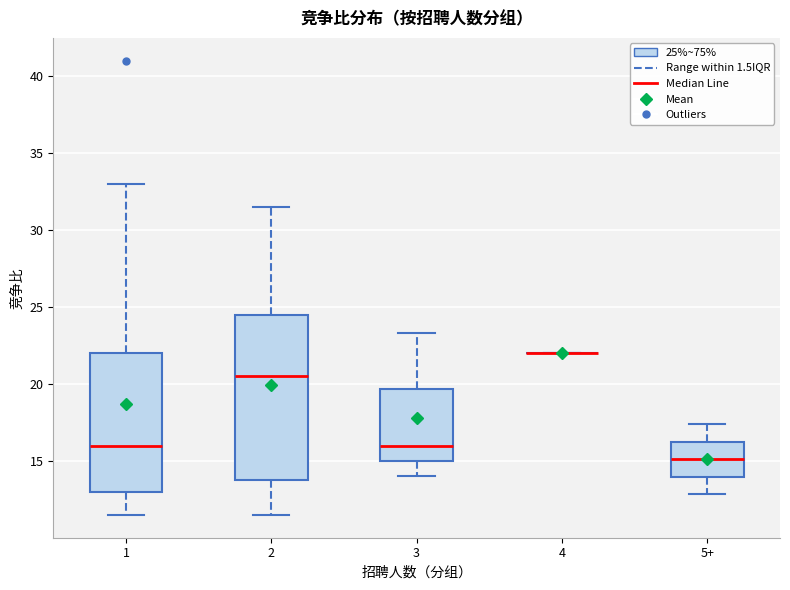

Reading left to right, read every box against the y-axis: the position of its median line, the range the box covers, and the ends of its whiskers. The values are not printed on the chart, so give them approximately, as read against the axis.

1: median 16.0, box 13.0 to 22.0, whiskers 11.5 to 33.0
2: median 20.5, box 14.0 to 24.5, whiskers 11.5 to 31.5
3: median 16.0, box 15.0 to 19.5, whiskers 14.0 to 23.5
4: box collapsed to a line at 22.0, whiskers 22.0 to 22.0
5+: median 15.0, box 14.0 to 16.5, whiskers 13.0 to 17.5